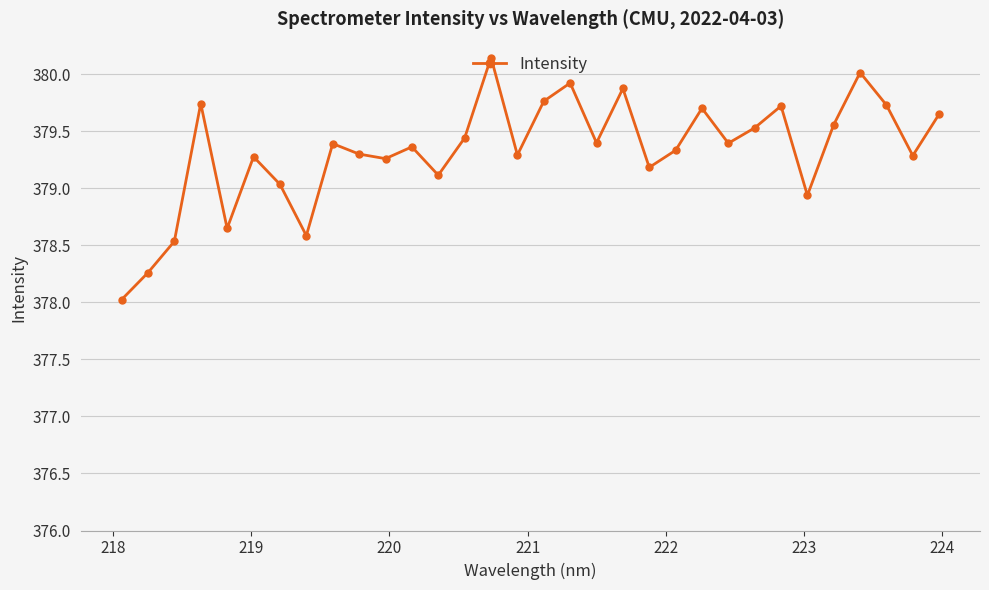

Does the chart have visible grid lines?

Yes